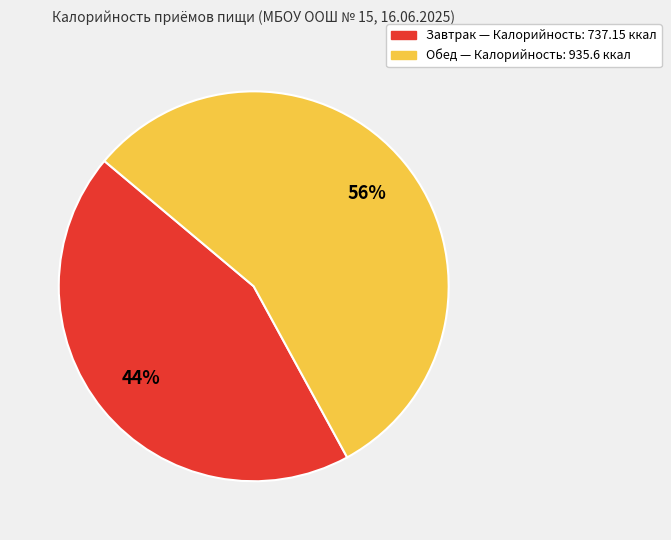

Do Завтрак and Обед together represent more than half of the pie?

Yes